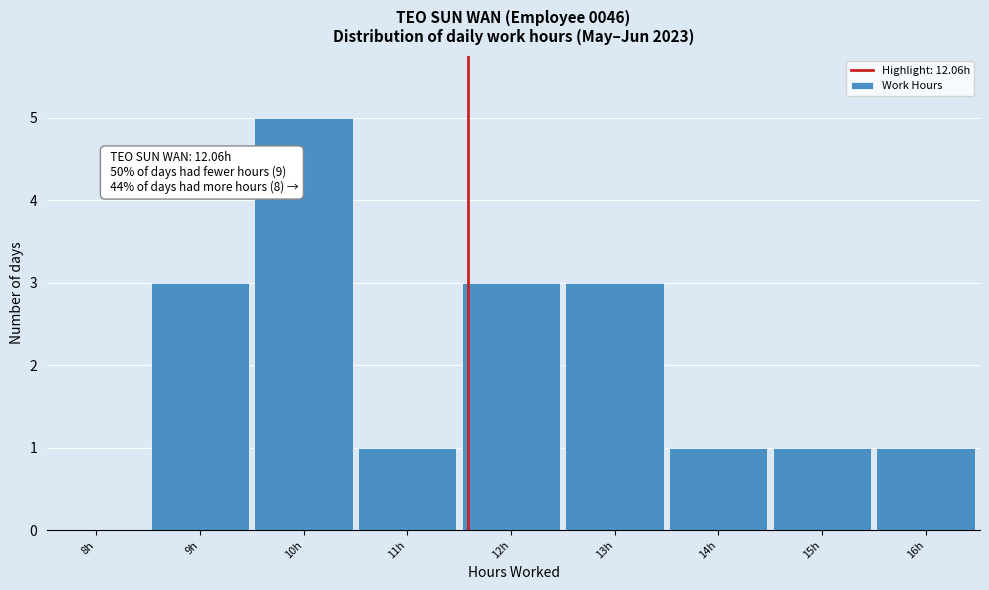

Reading left to right, what are all the values shown in this chart?

8h=0	9h=3	10h=5	11h=1	12h=3	13h=3	14h=1	15h=1	16h=1